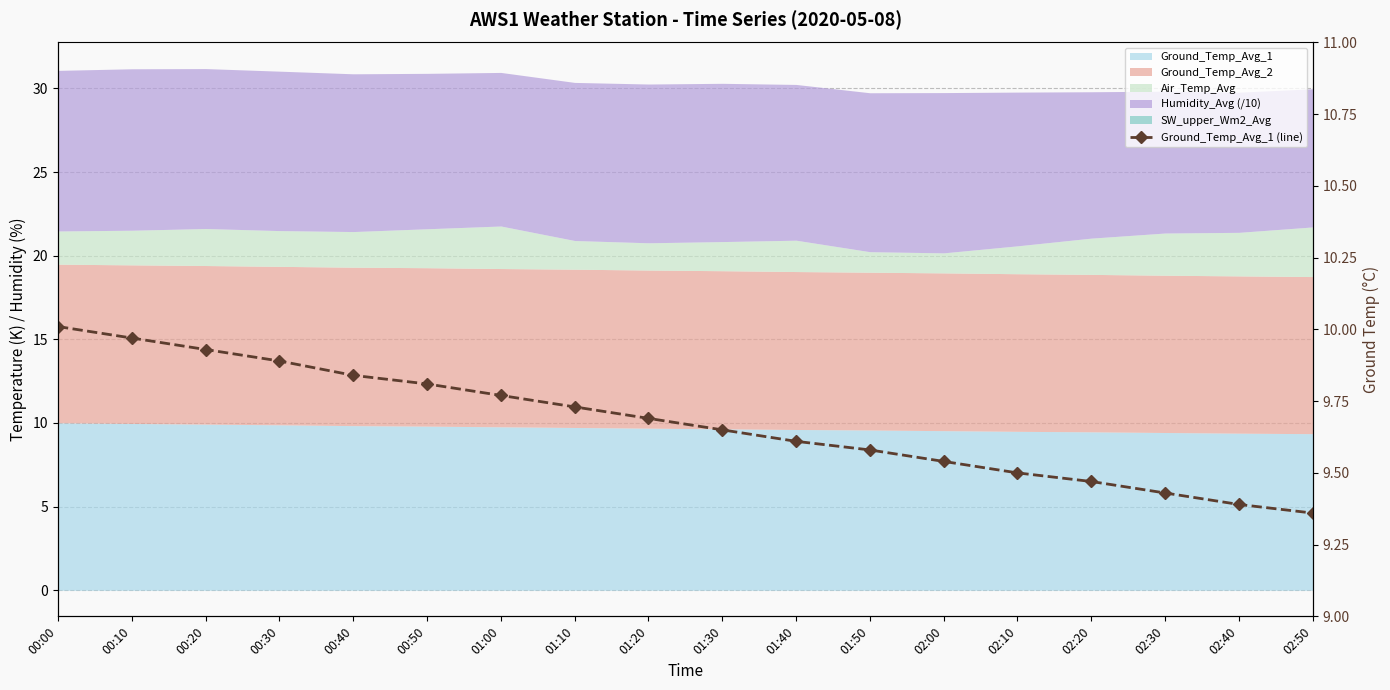

What is the sum of all values?

174.2